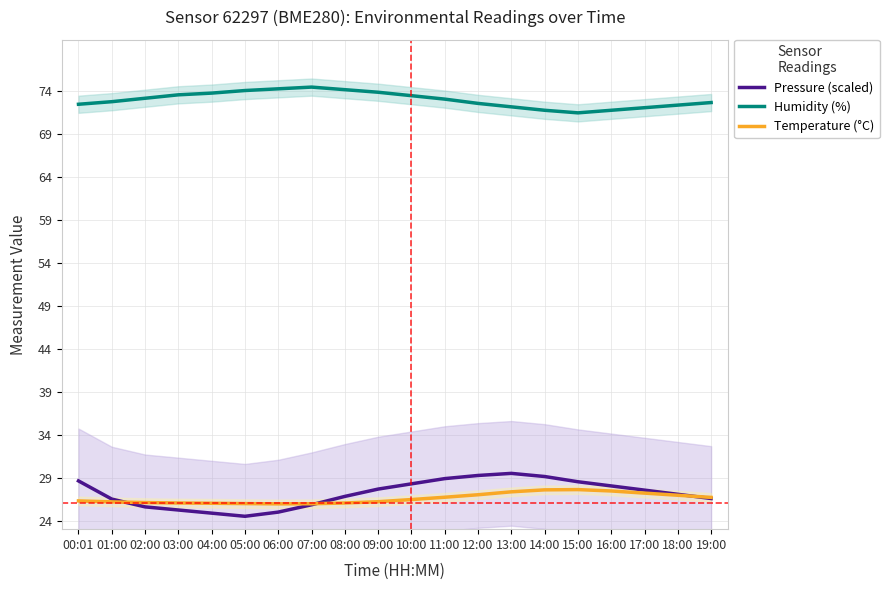

Rank the series at 01:00 from lowest to highest value.

Temperature (°C), Pressure (scaled), Humidity (%)